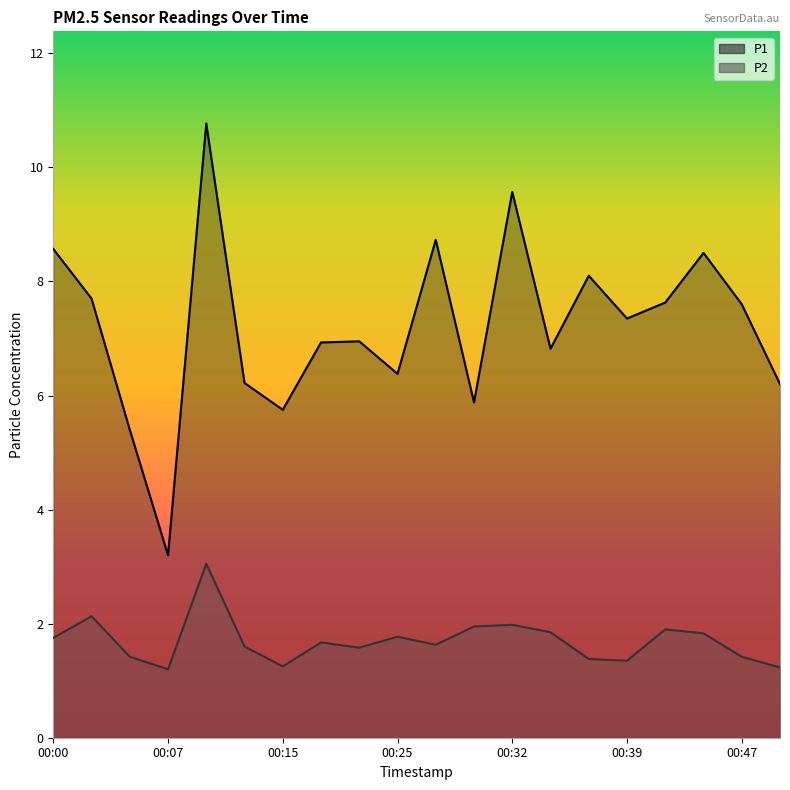

What are all the series names shown in the legend?

P1, P2